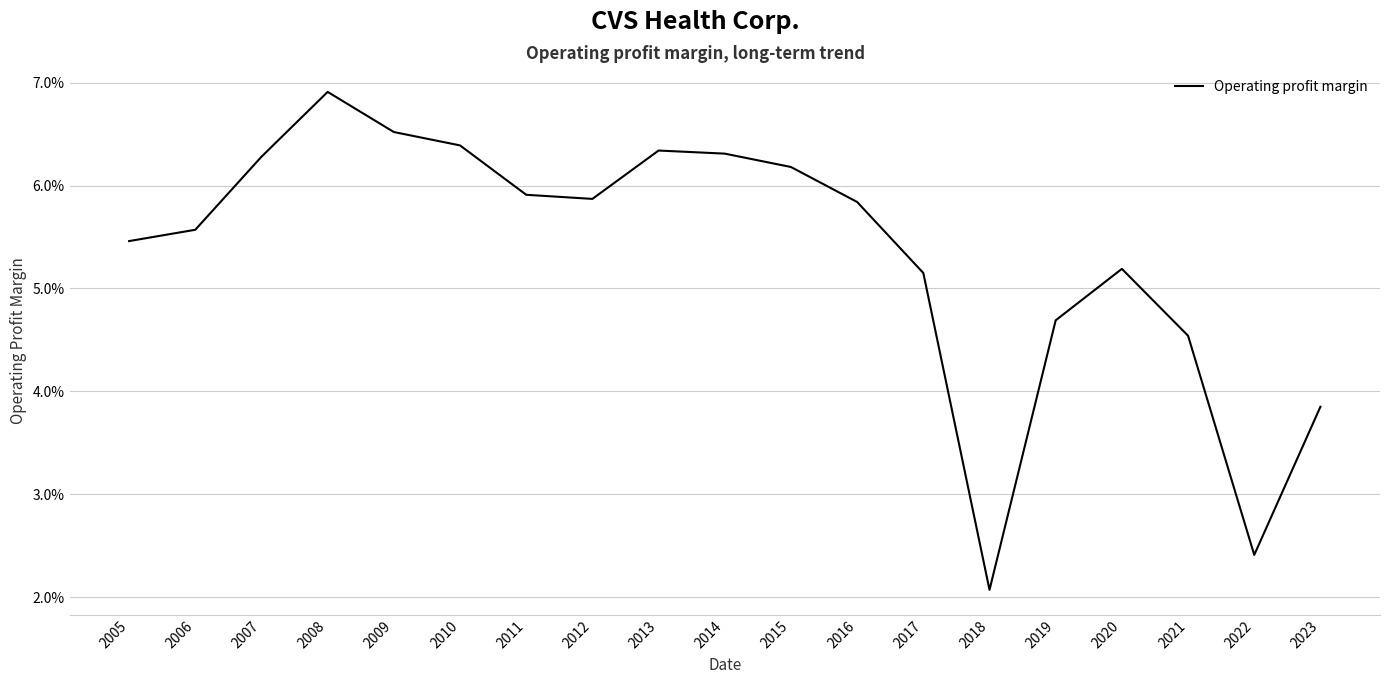

Count the values in the range 0 to 1.

19